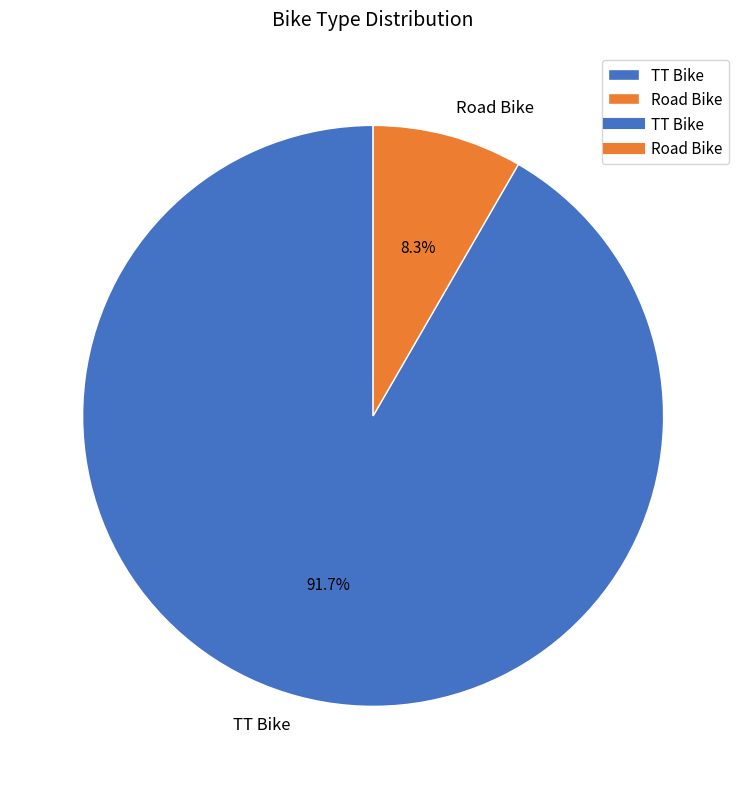

What is the majority slice?

TT Bike